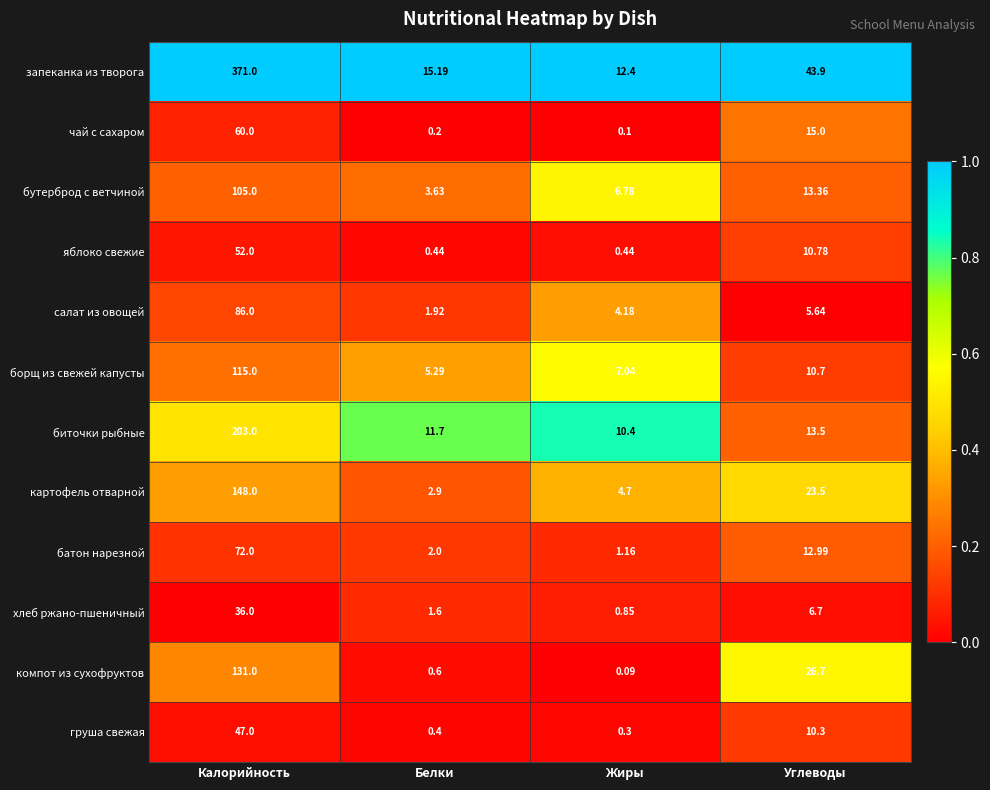

List the series in order of their peak value, highest first.

запеканка из творога, биточки рыбные, картофель отварной, компот из сухофруктов, борщ из свежей капусты, бутерброд с ветчиной, салат из овощей, батон нарезной, чай с сахаром, яблоко свежие, груша свежая, хлеб ржано-пшеничный